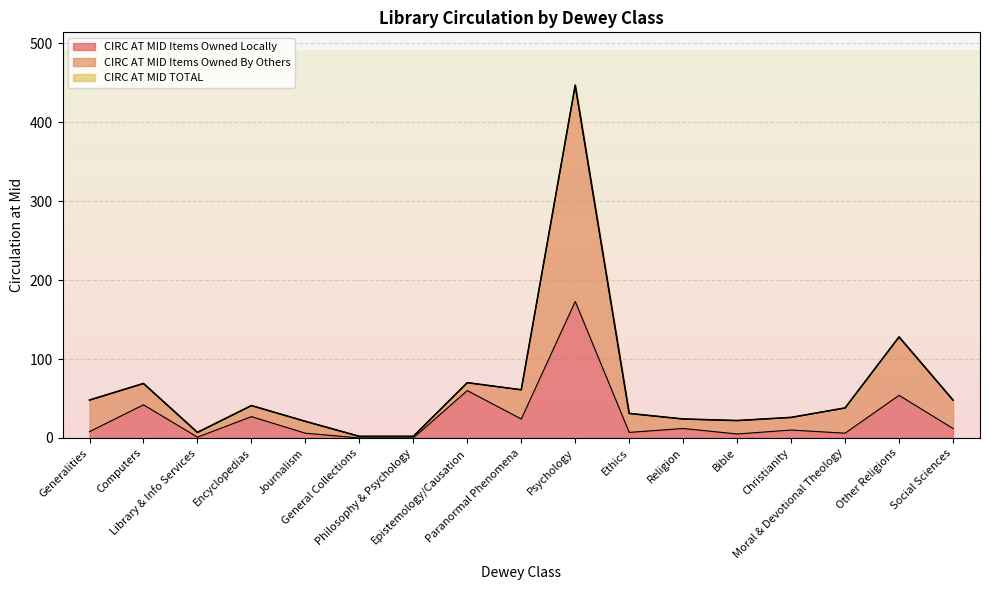

True or false: CIRC AT MID TOTAL has a value of 24 at Epistemology/Causation.

False